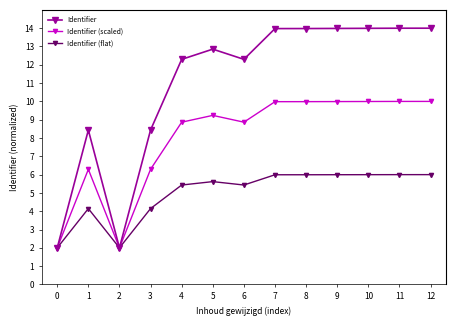

What is the maximum value shown in the chart?

14.0